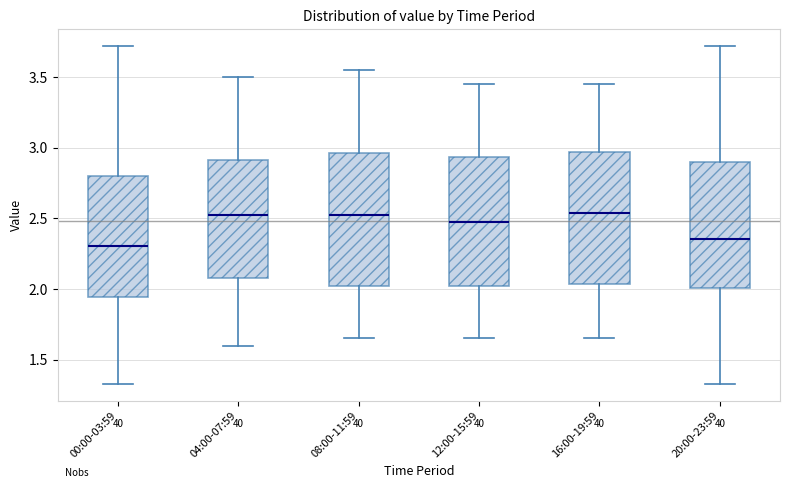

Where does the median line of the box for 20:00-23:59 sit on the y-axis? The values are not printed on the chart, so give them approximately, as read against the axis.

2.35